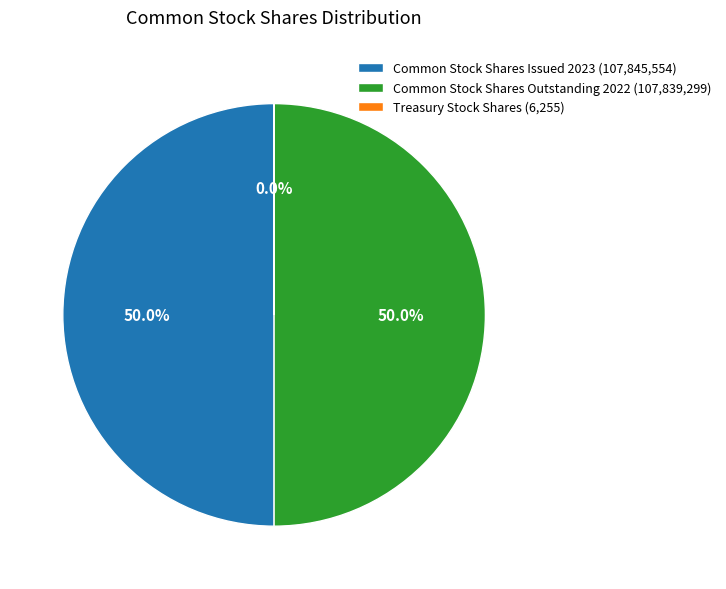

What is the total percentage of Common Stock Shares Outstanding 2022 (107,839,299) and Common Stock Shares Issued 2023 (107,845,554)?

100.0%